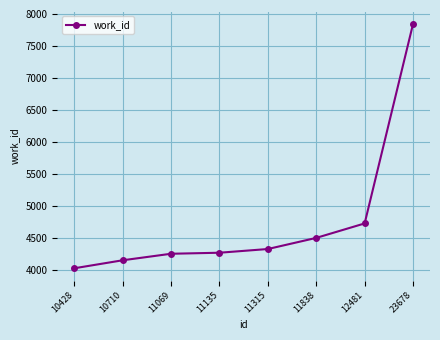

What is the value of the 1st point from the left?

4026